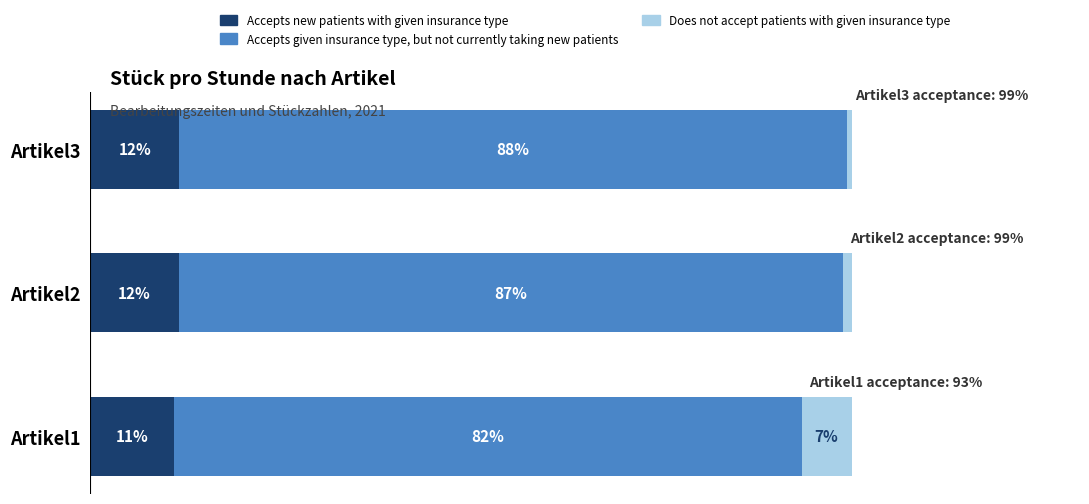

What are all the series names shown in the legend?

Accepts new patients with given insurance type, Accepts given insurance type, but not currently taking new patients, Does not accept patients with given insurance type